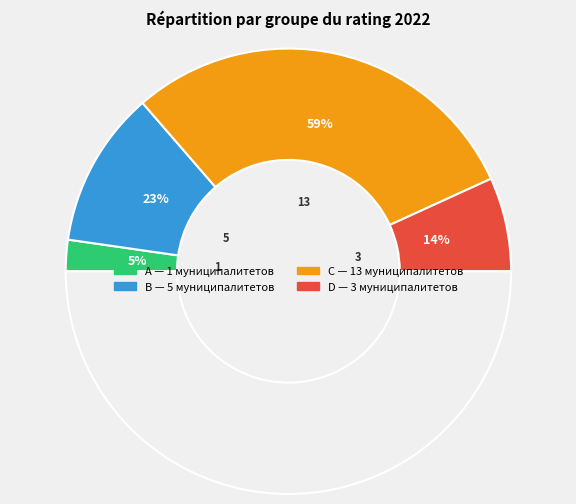

True or false: A accounts for 16% of the total.

False